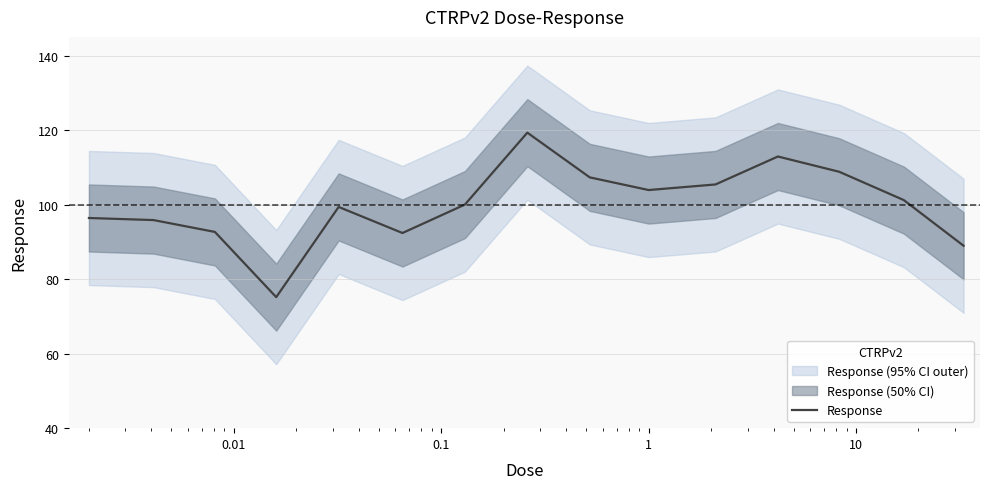

How many lines are shown in the chart?

1